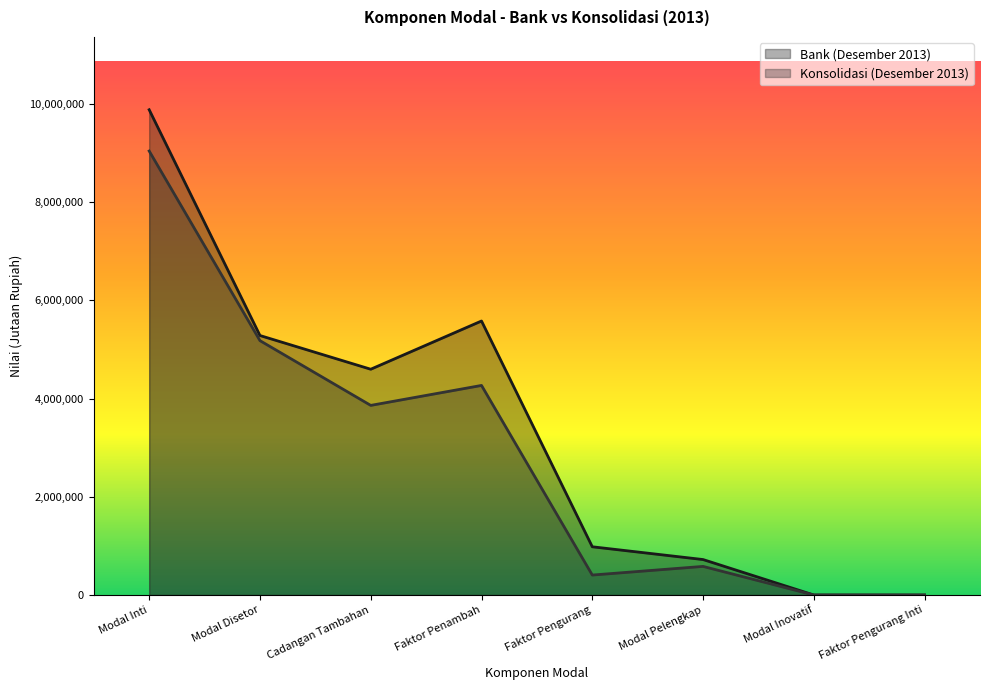

How many data points in Bank (Desember 2013) are above 4596114?

3